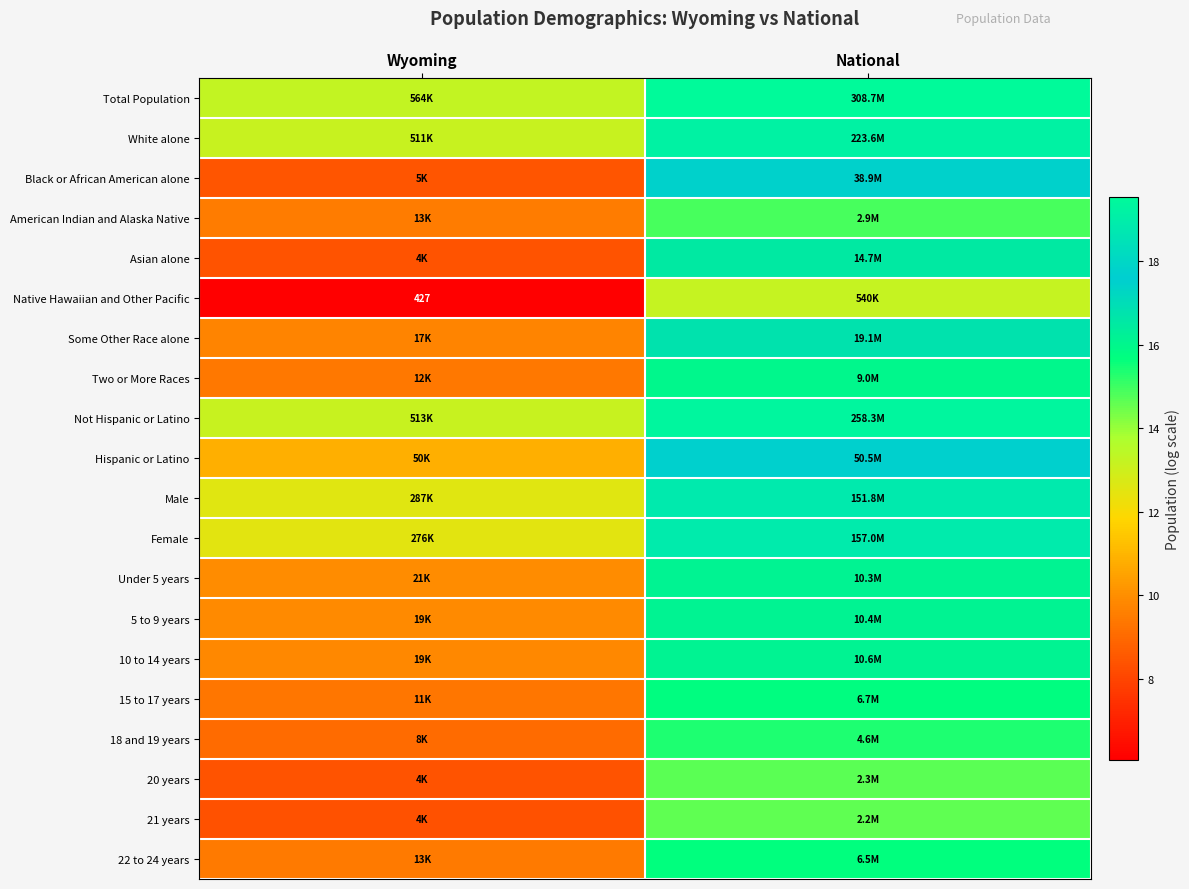

How many data points in Total Population are less than 19?

1